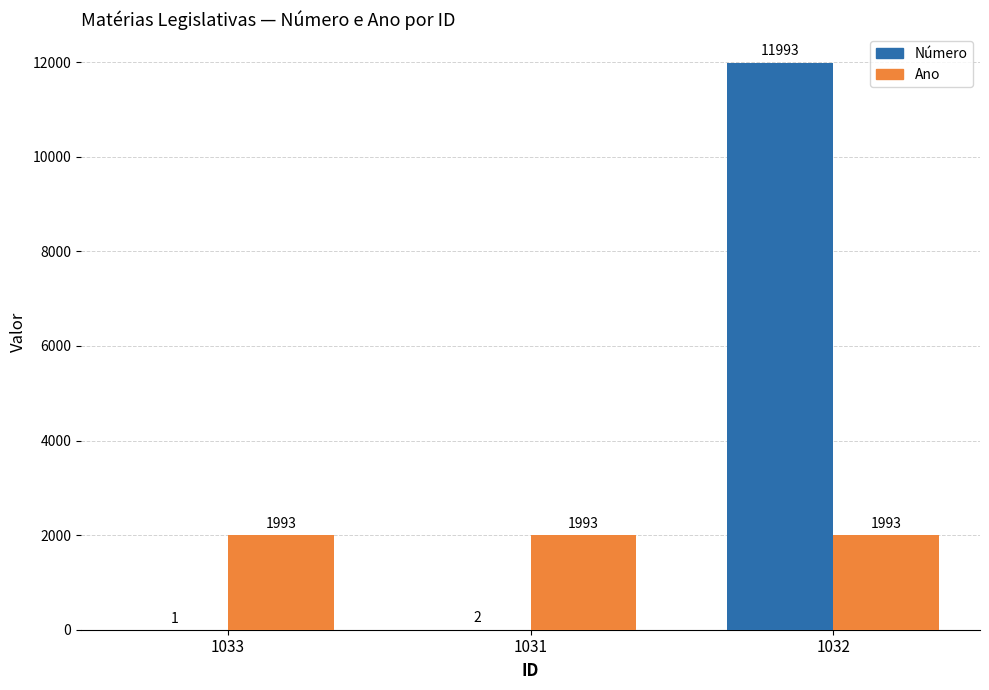

What is the approximate value of Ano at 1032?

1993